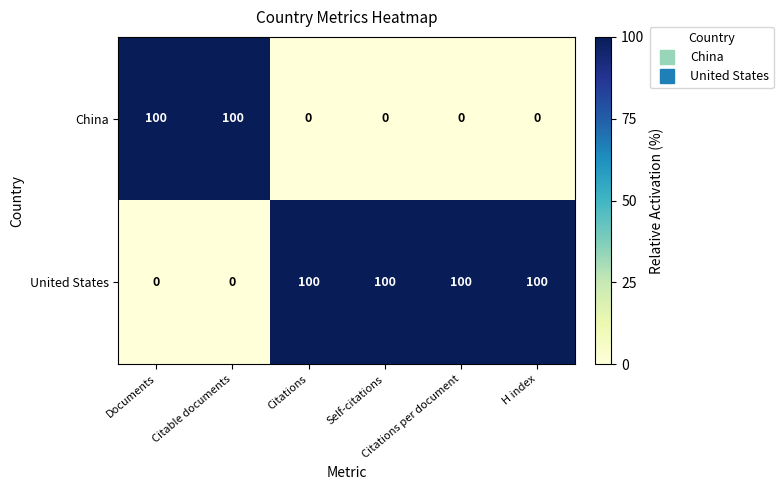

What is the greatest value displayed?

100